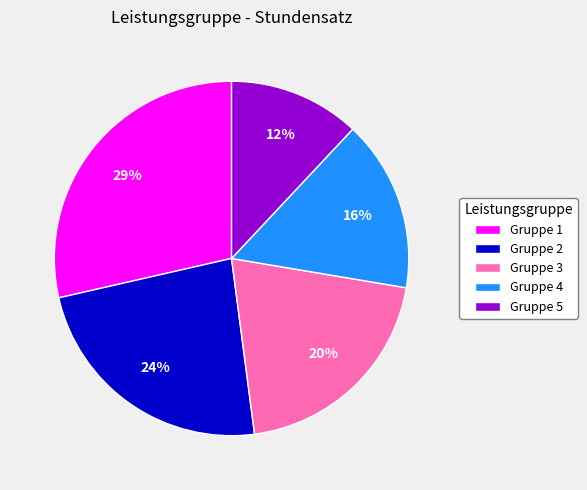

Is Gruppe 5 the majority of the pie?

No